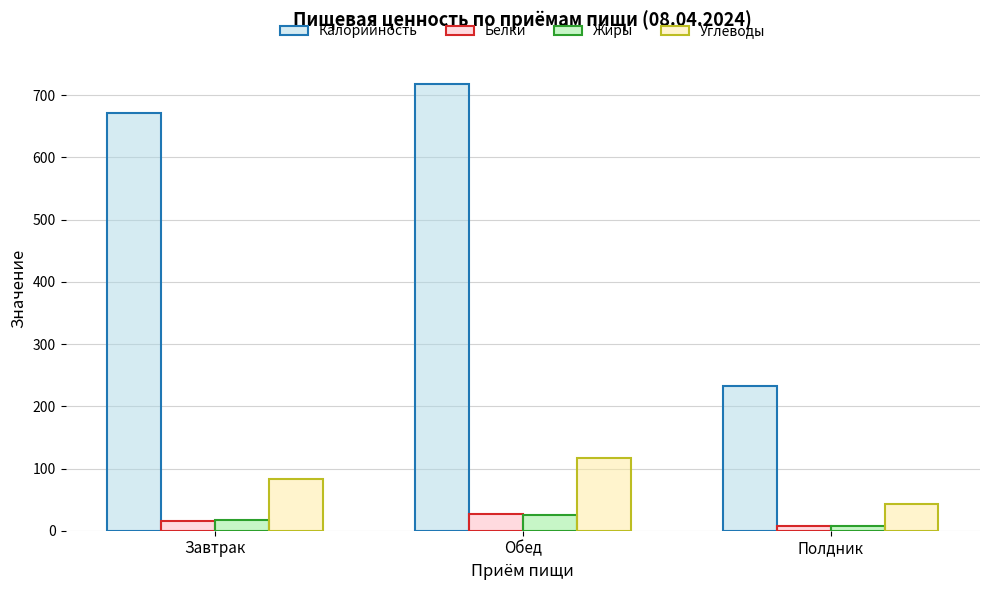

What is the label of the 2nd bar from the left?

Обед